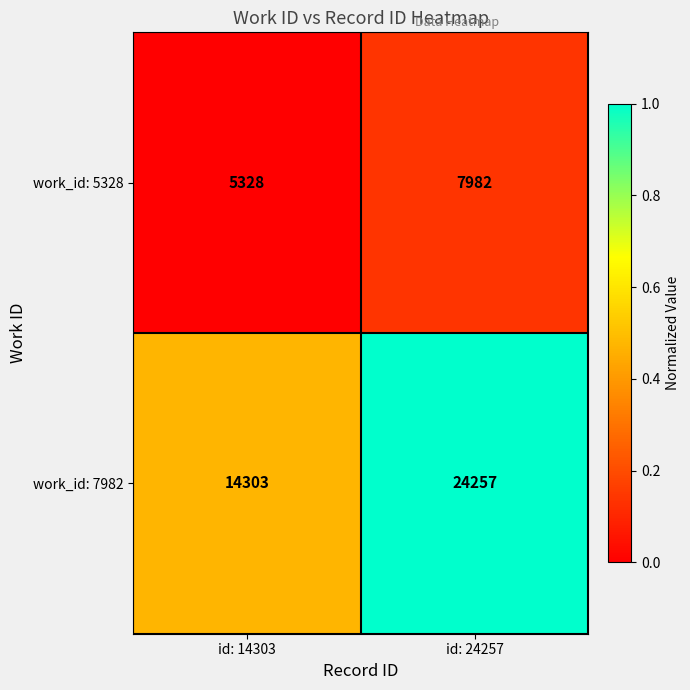

List the series in order of their overall mean, lowest first.

work_id: 5328, work_id: 7982